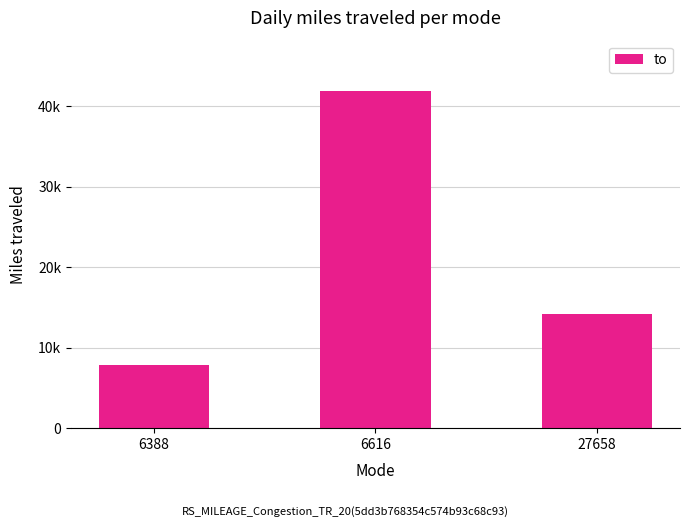

Rank the categories by value from highest to lowest.

6616, 27658, 6388